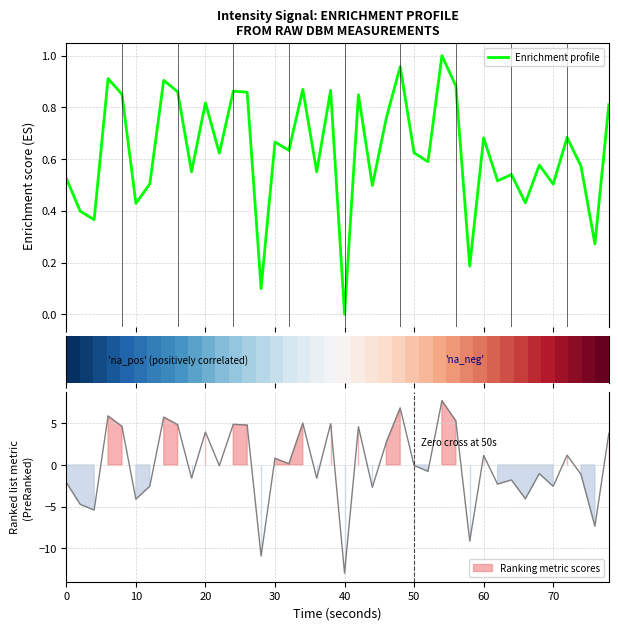

What is the difference between the maximum and second lowest values in the Enrichment profile series?

0.9